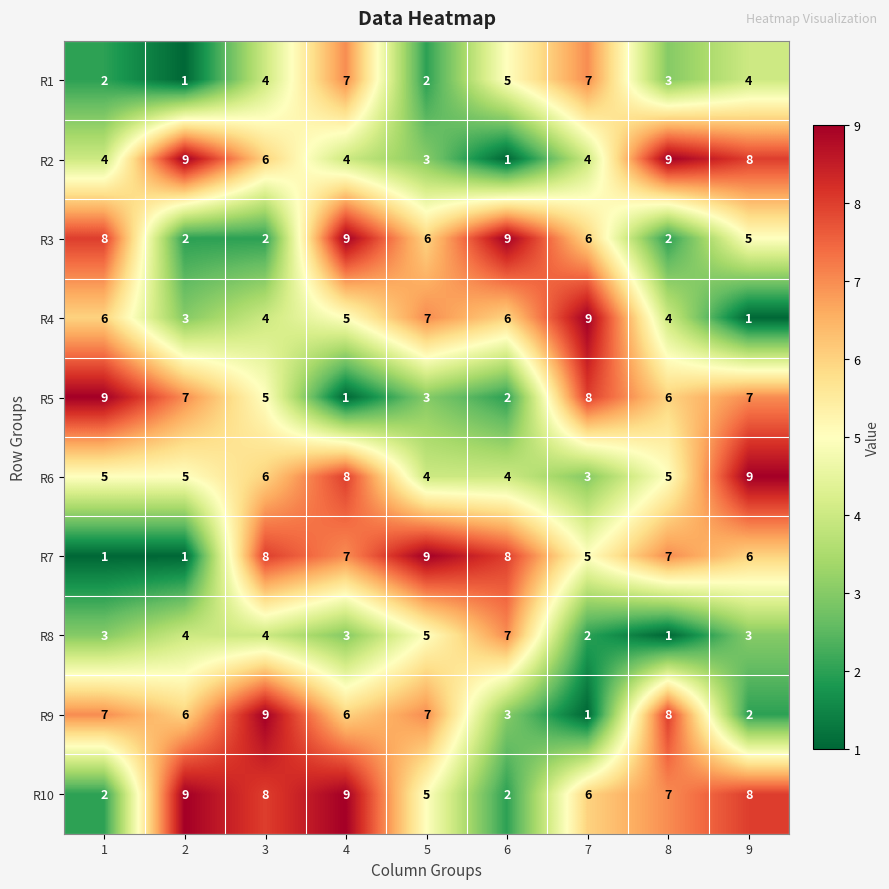

At which label does R4 reach its peak?

7